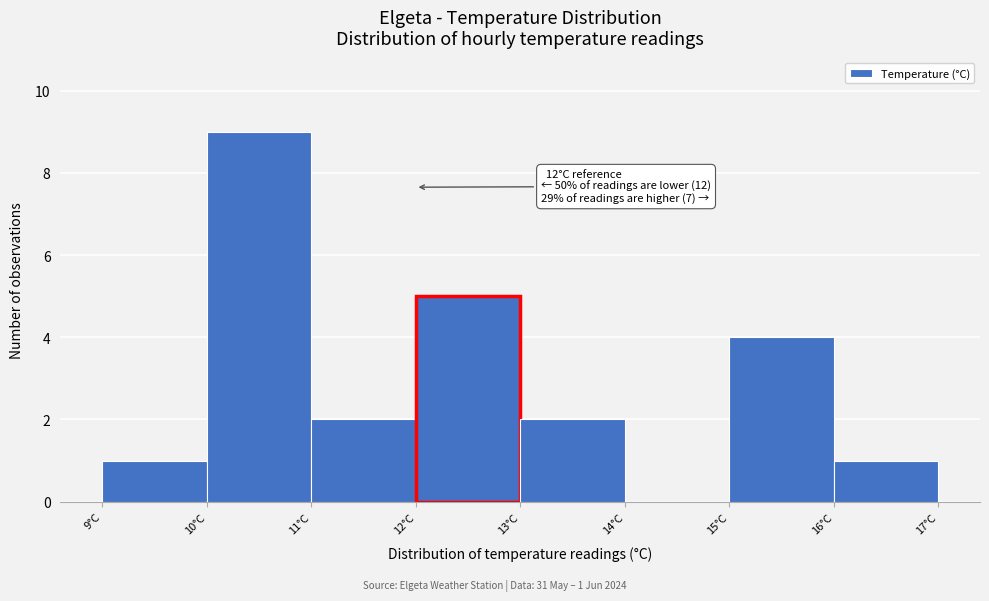

Over which range of the x-axis is the bar tallest?

10 to 11